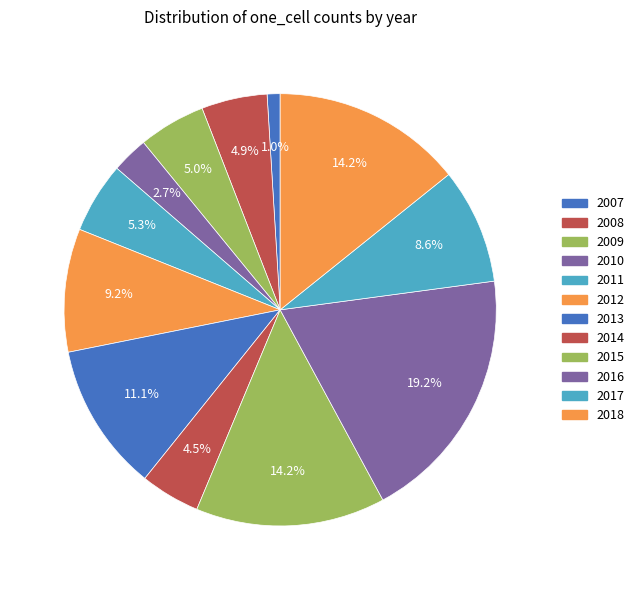

How many slices are in this pie chart?

12